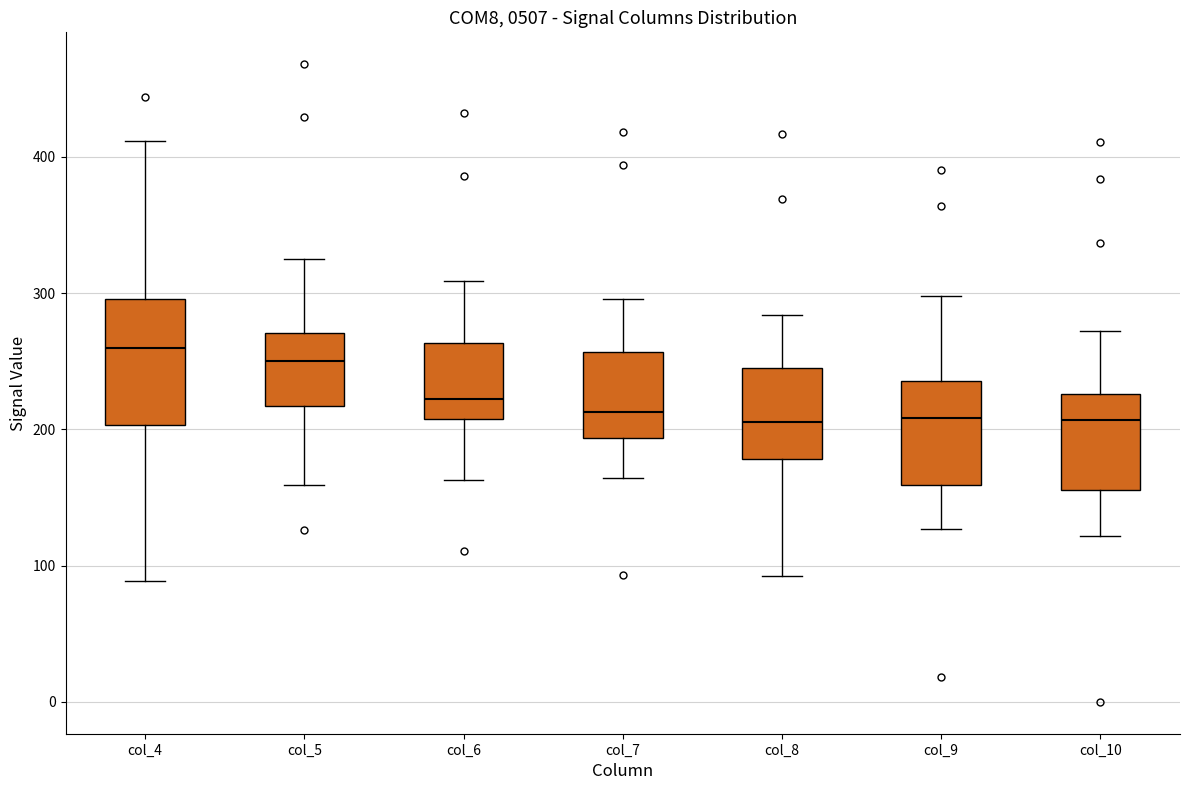

Which box's median line is the highest?

col_4